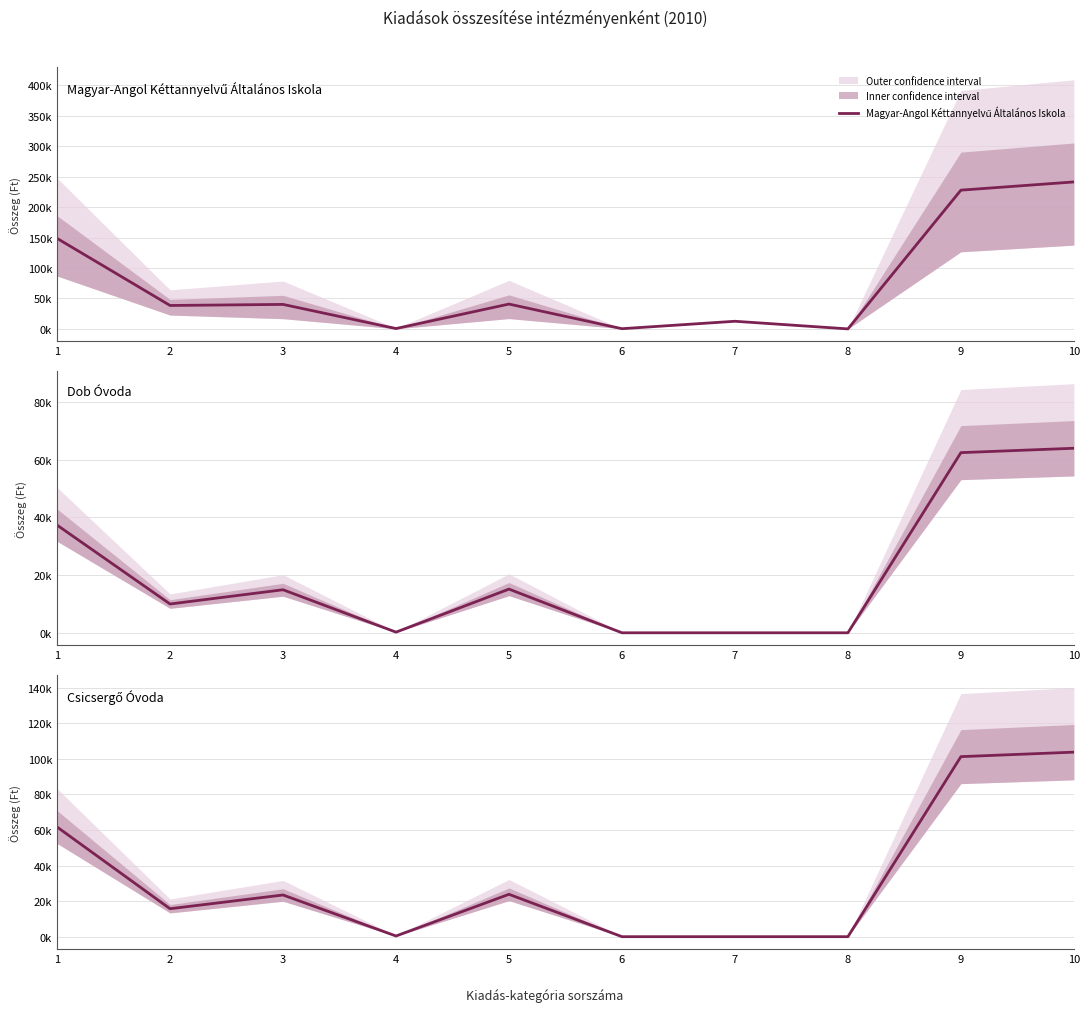

The Csicsergő Óvoda series shows 93036 at 1. True or false?

False